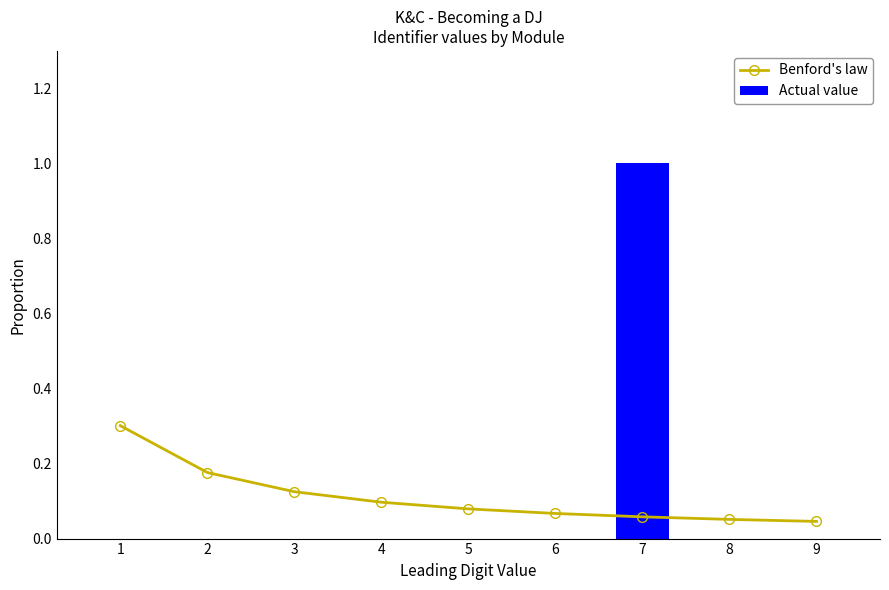

Reading left to right, what are all the values shown in this chart?

Benford's law: 1=0.3	2=0.2	3=0.1	4=0.1	5=0.1	6=0.1	7=0.1	8=0.1	9=0.0
Actual value: 1=0.0	2=0.0	3=0.0	4=0.0	5=0.0	6=0.0	7=1.0	8=0.0	9=0.0